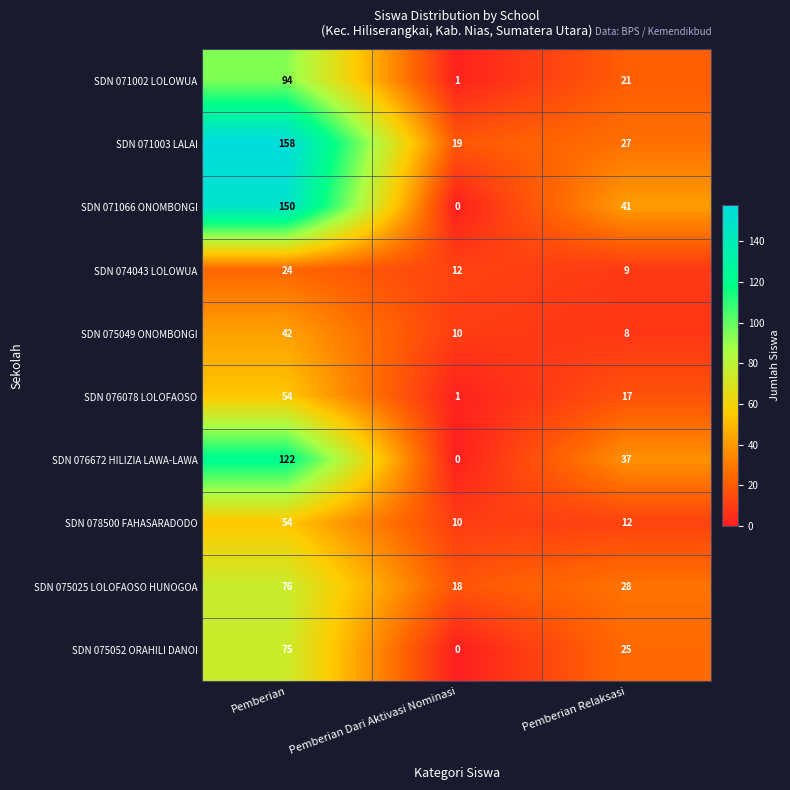

The value of SDN 075025 LOLOFAOSO HUNOGOA at Pemberian Relaksasi is 28. True or false?

True